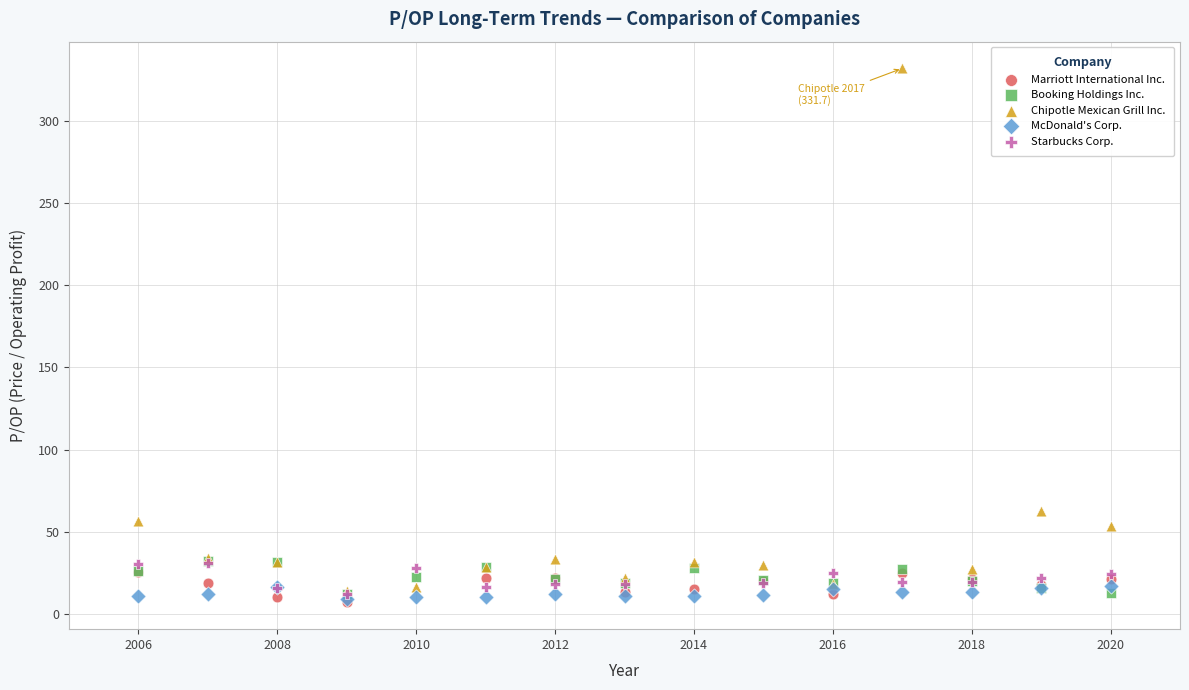

Which series reaches the maximum Y coordinate?

Chipotle Mexican Grill Inc.